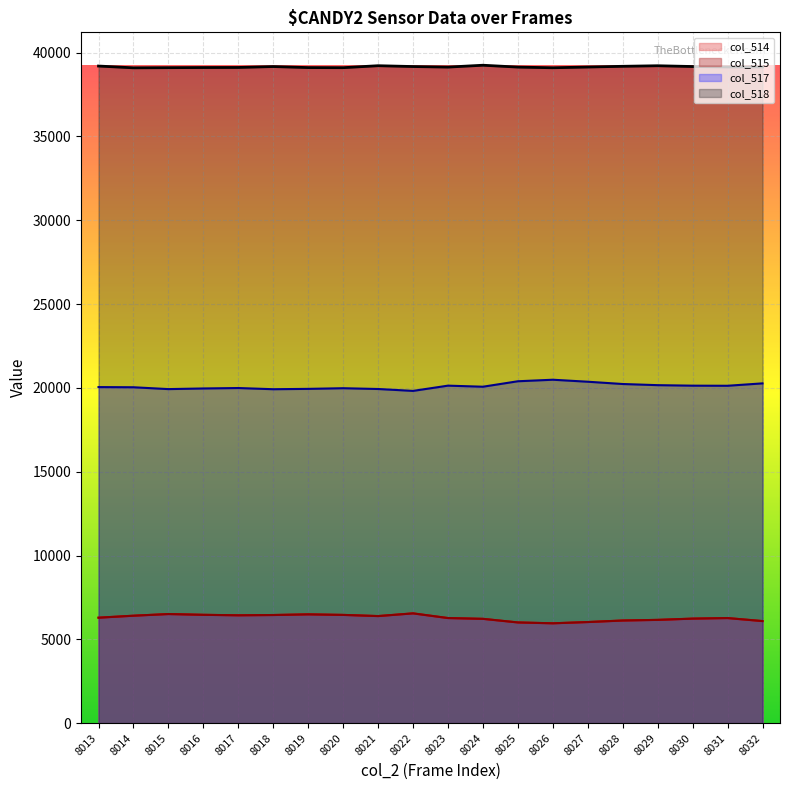

What is the value of the col_515 point at the 2nd from the left?

6409